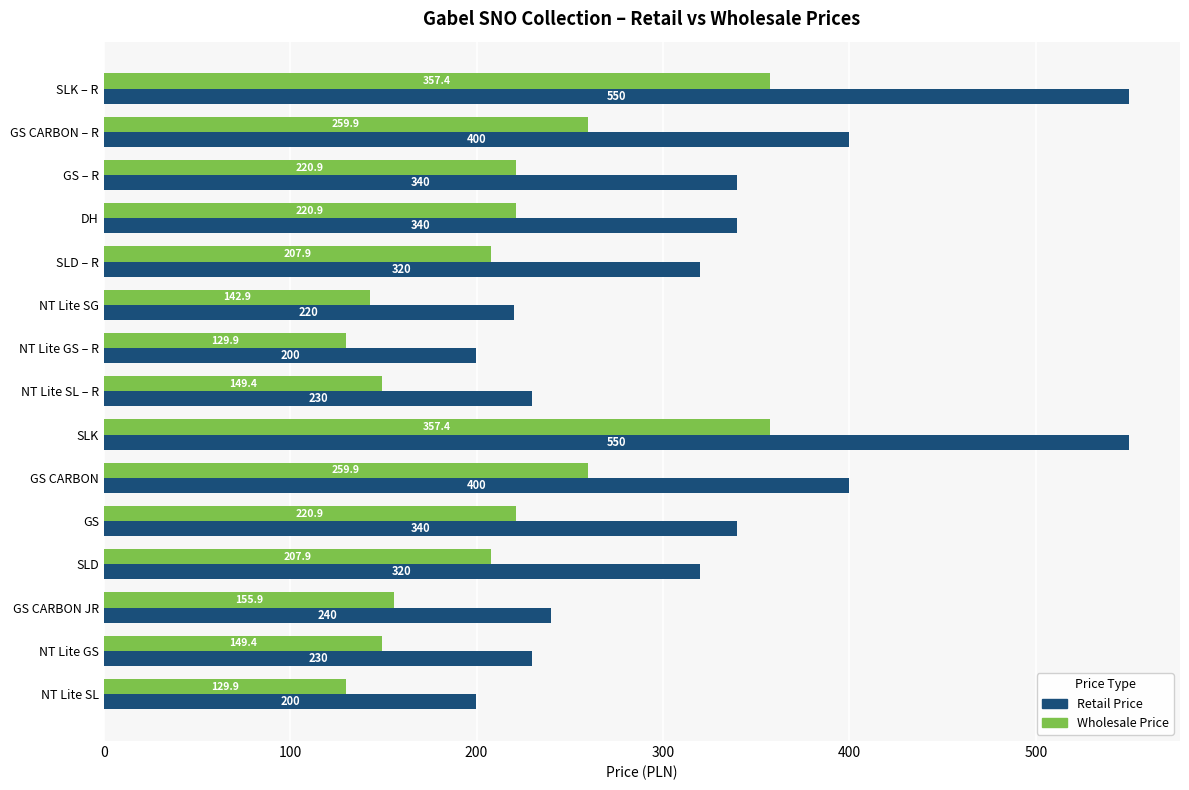

Is it true that Retail Price equals 818.9 at SLK?

False